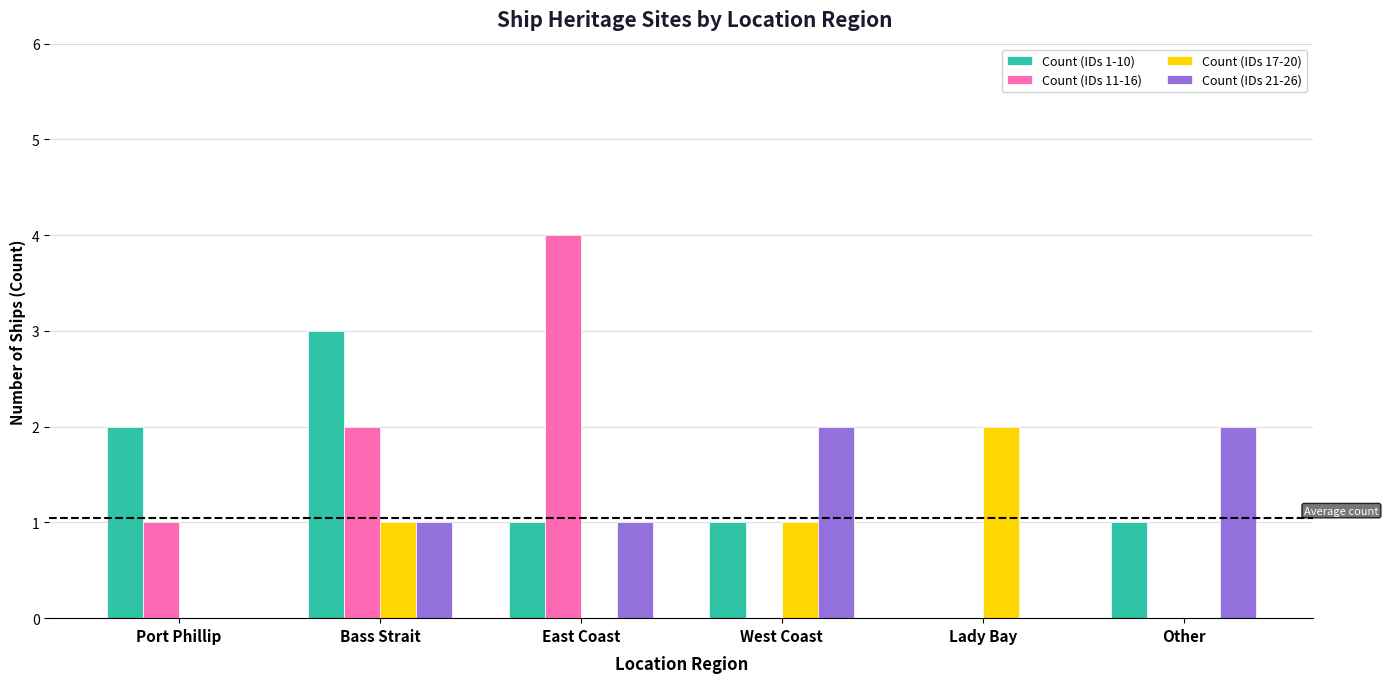

Reading left to right, what are all the values shown in this chart?

Count (IDs 1-10): Port Phillip=2	Bass Strait=3	East Coast=1	West Coast=1	Lady Bay=0	Other=1
Count (IDs 11-16): Port Phillip=1	Bass Strait=2	East Coast=4	West Coast=0	Lady Bay=0	Other=0
Count (IDs 17-20): Port Phillip=0	Bass Strait=1	East Coast=0	West Coast=1	Lady Bay=2	Other=0
Count (IDs 21-26): Port Phillip=0	Bass Strait=1	East Coast=1	West Coast=2	Lady Bay=0	Other=2